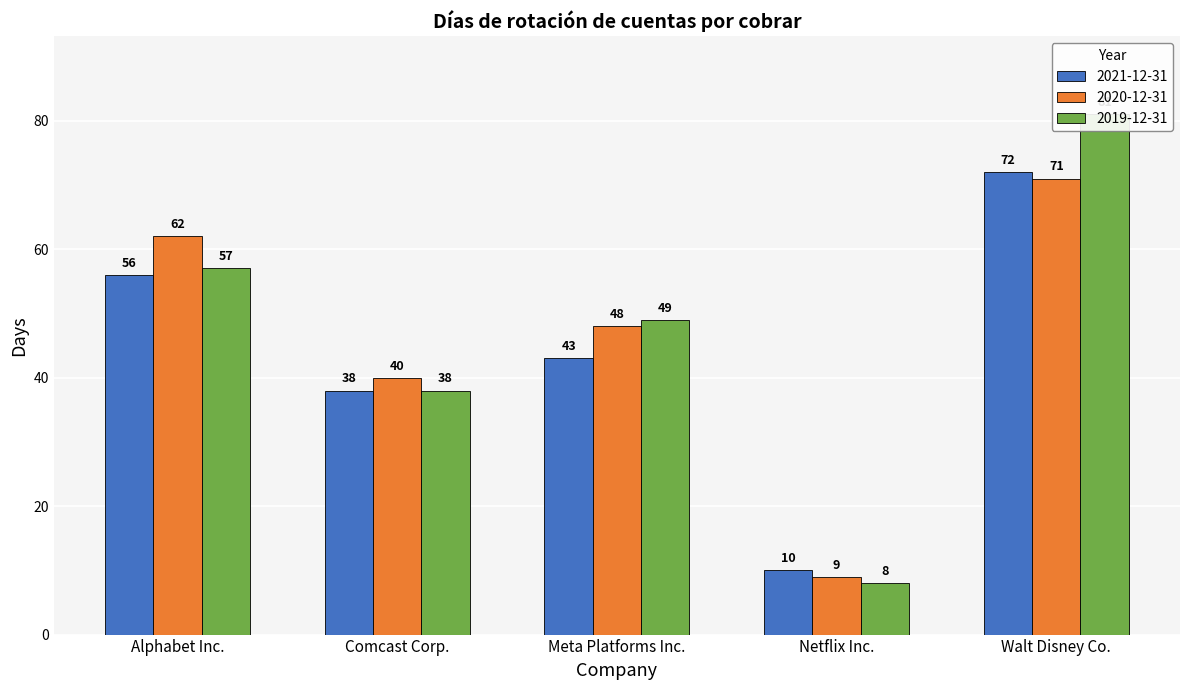

What is the spread (max minus min) of values at Netflix Inc.?

2